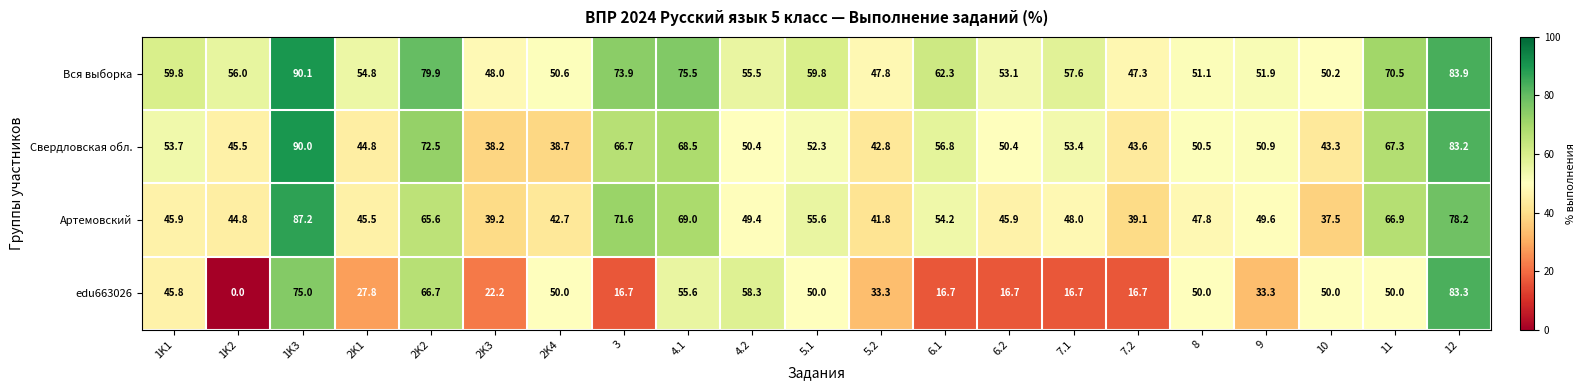

What is the maximum value shown in the chart?

90.1